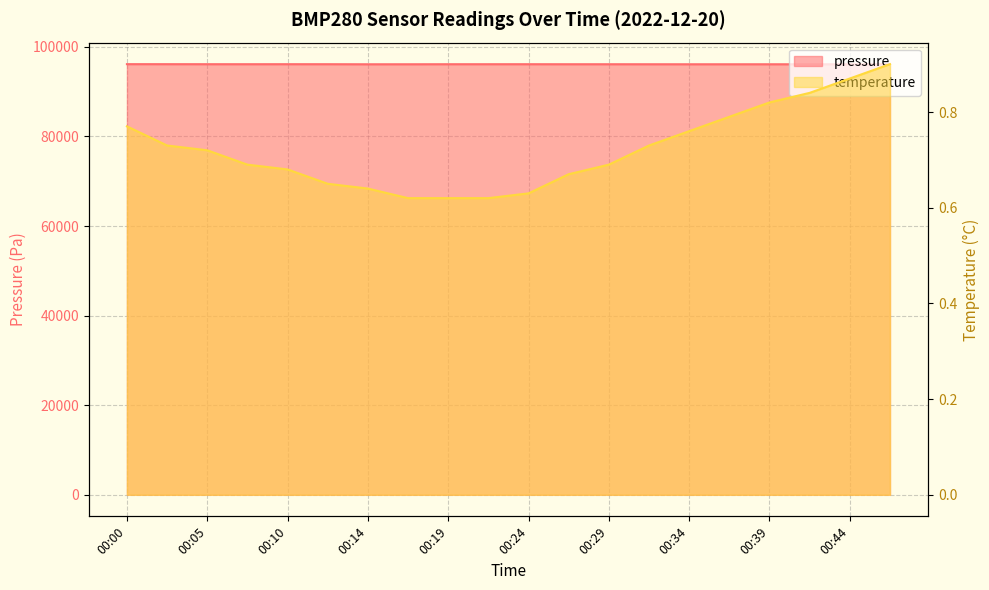

True or false: temperature and pressure cross at least once.

False